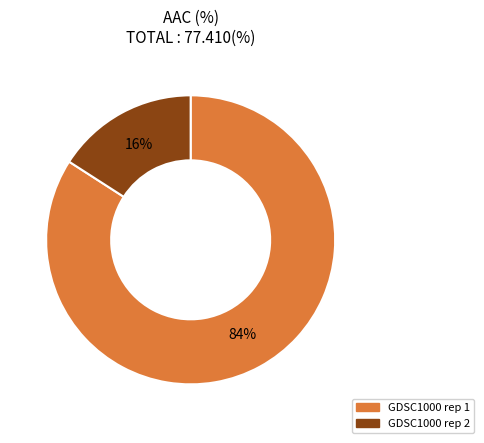

Is there a majority slice in this chart?

Yes